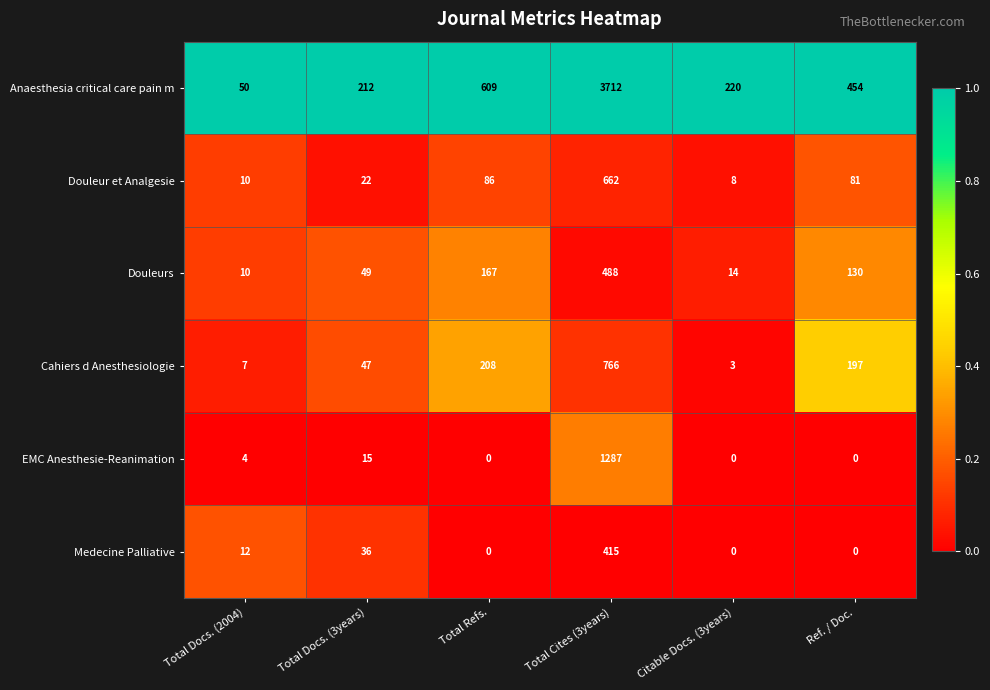

Which label corresponds to the largest value in the chart?

Total Cites (3years)